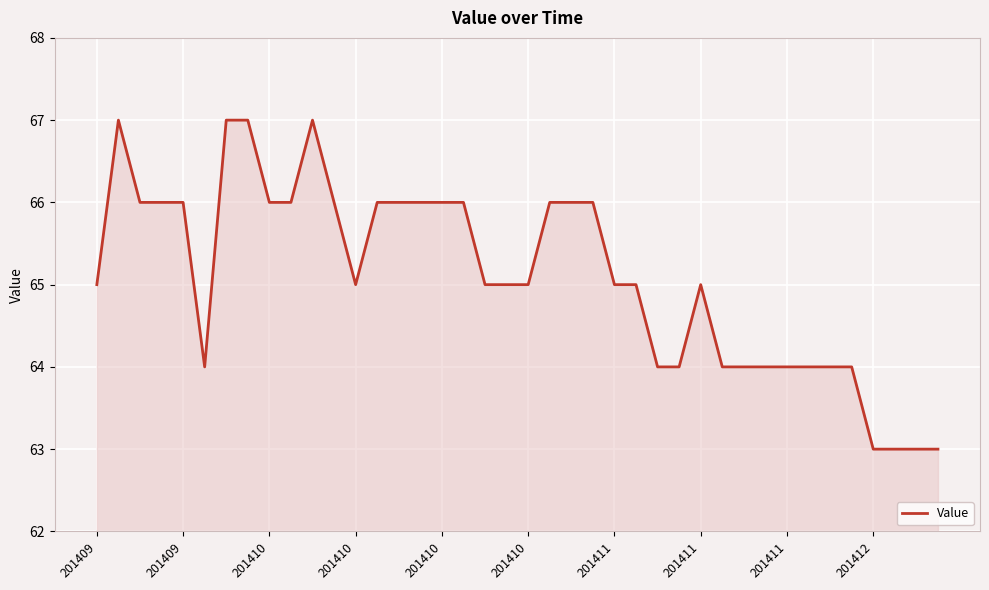

What is the difference between the maximum and minimum values?

4